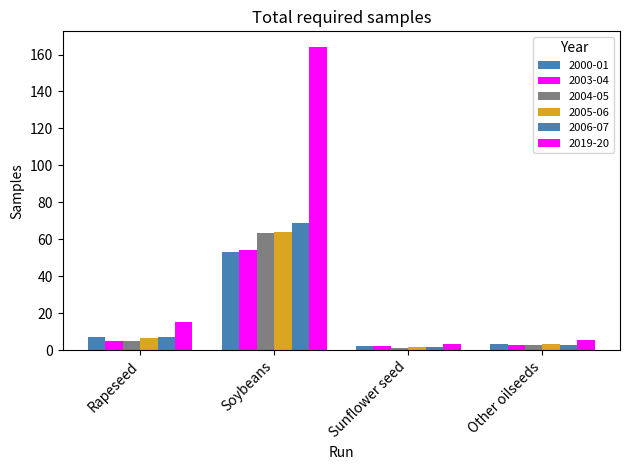

Which label corresponds to the largest value in the chart?

Soybeans